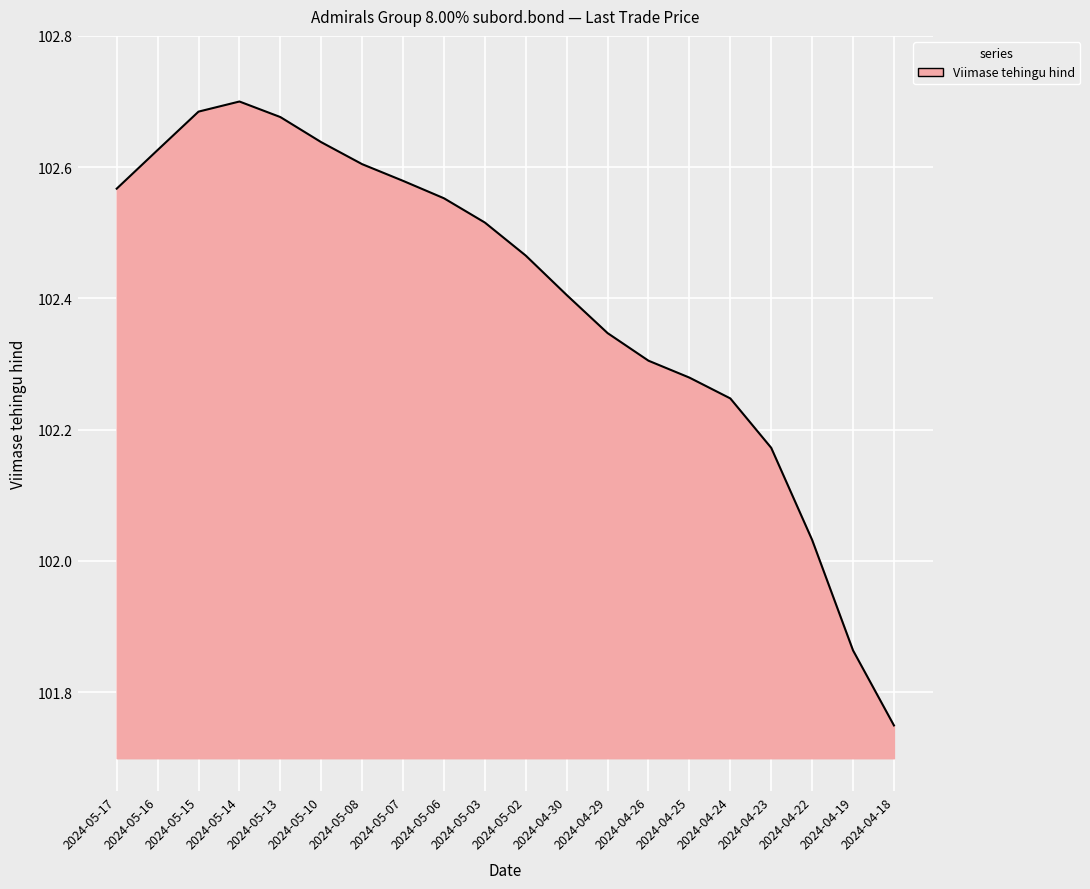

Which category has the lowest value across all series?

2024-04-18